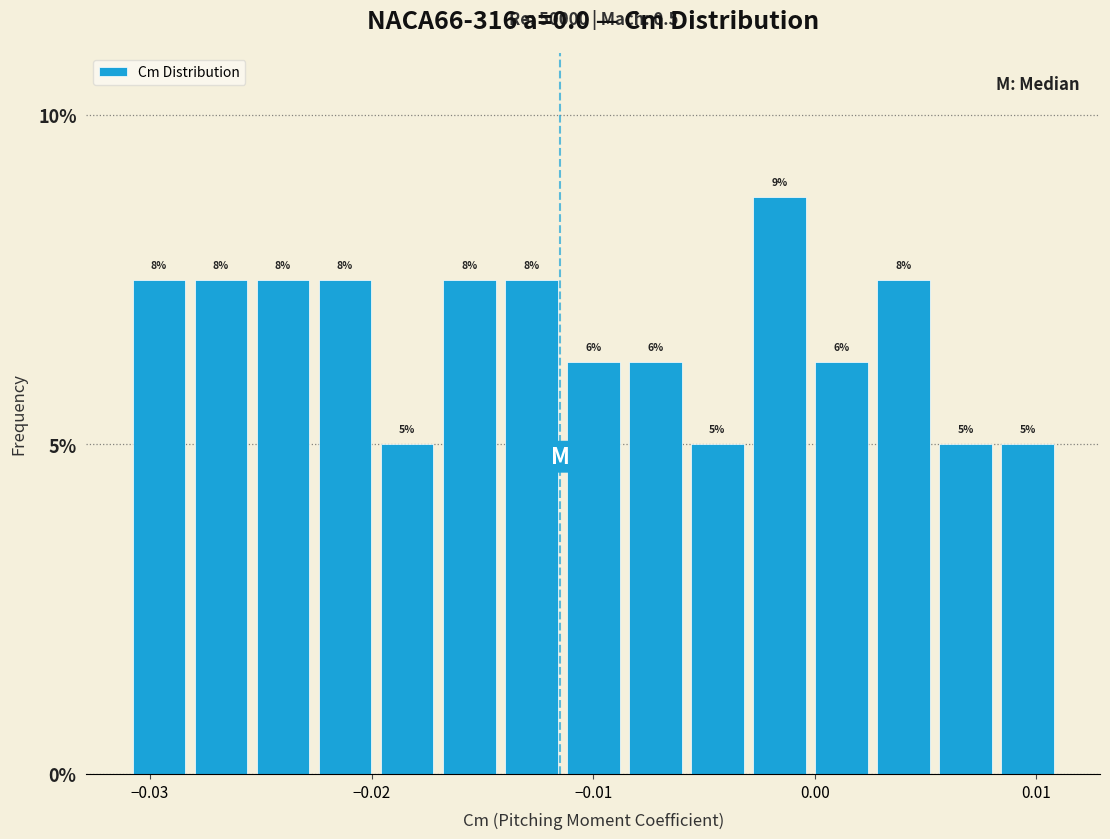

Around what value on the x-axis is the tallest bar? Give the approximate position of its centre, as read against the axis.

-0.002